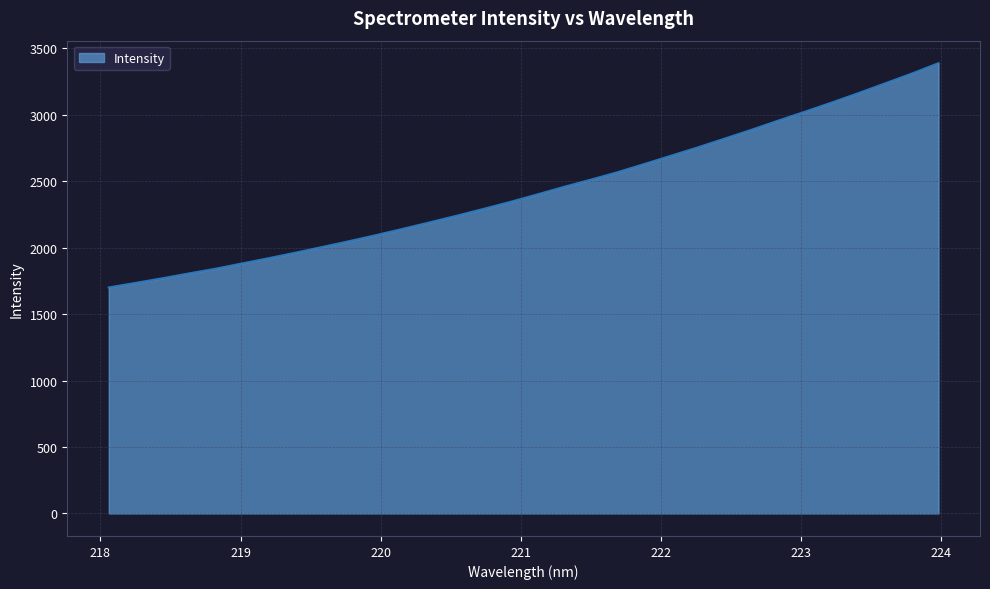

What is the difference between the maximum and minimum values?

1688.0